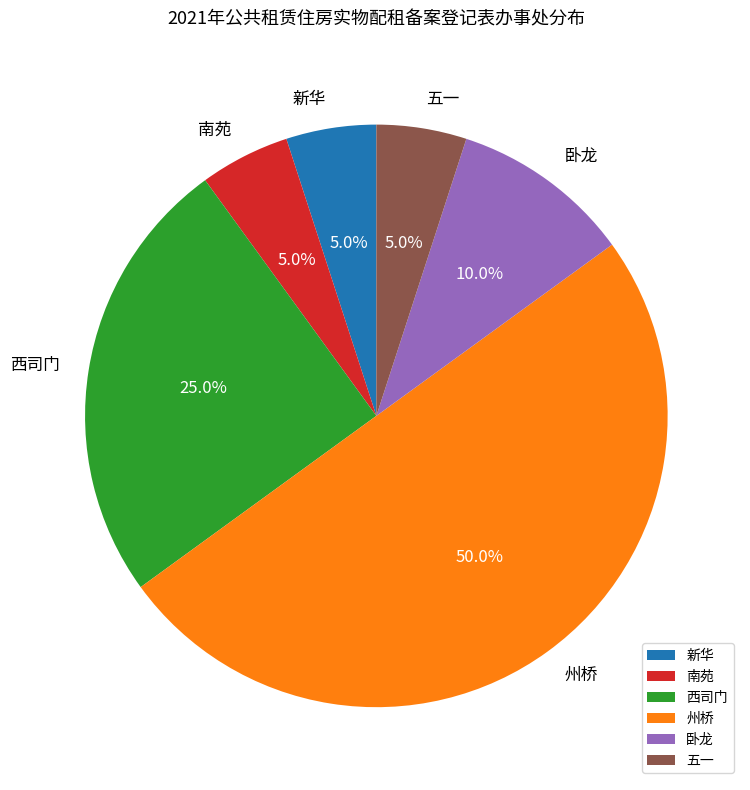

What percentage is the 南苑 slice, to the nearest percent?

5%